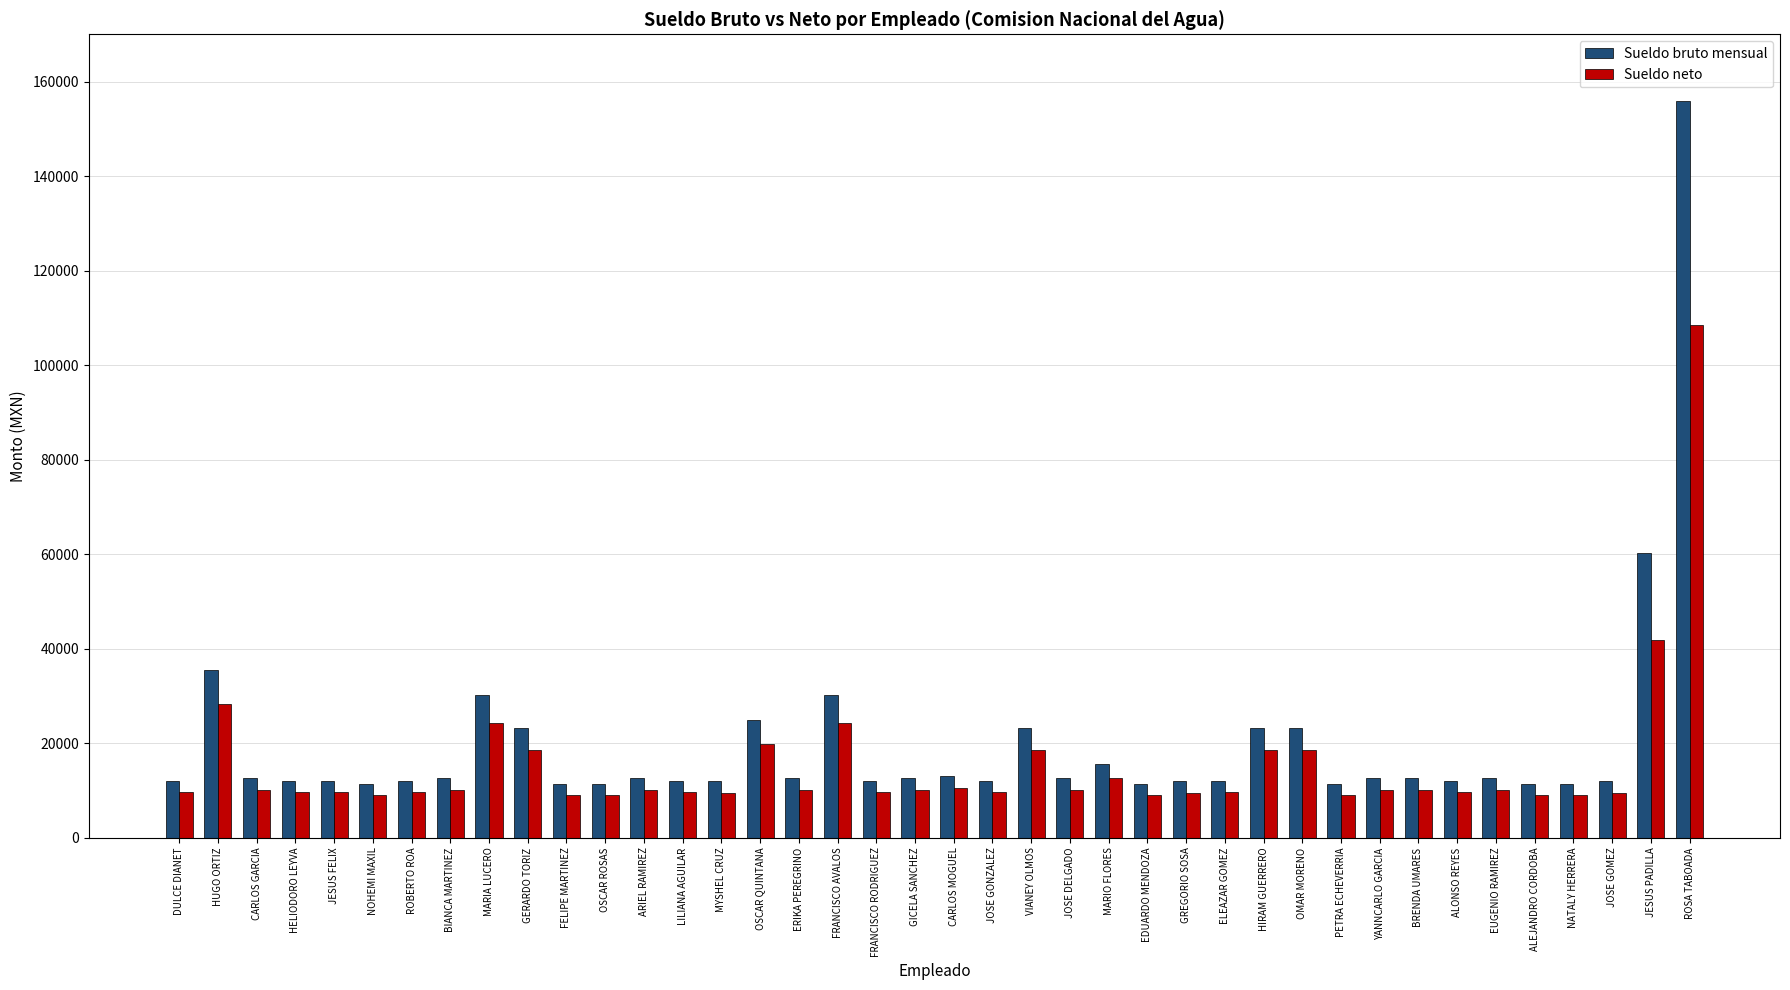

At which label is Sueldo bruto mensual closest to 83671?

JESUS PADILLA